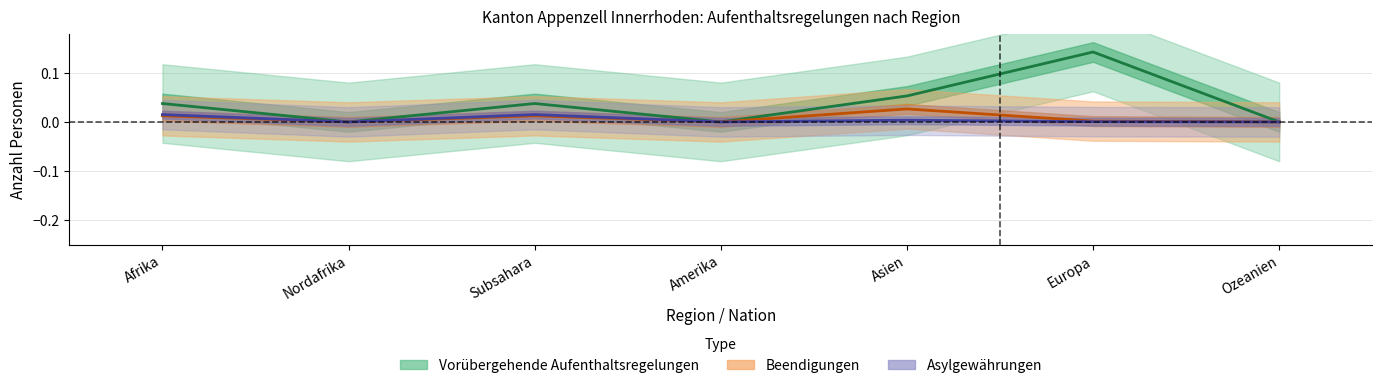

What is the difference between the maximum and minimum values in the Vorübergehende Aufenthaltsregelungen series?

0.1